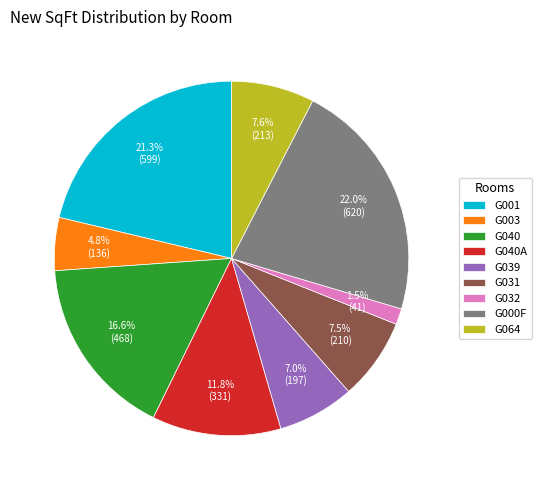

What is the ratio of the value at G031 to the value at G000F?

0.3